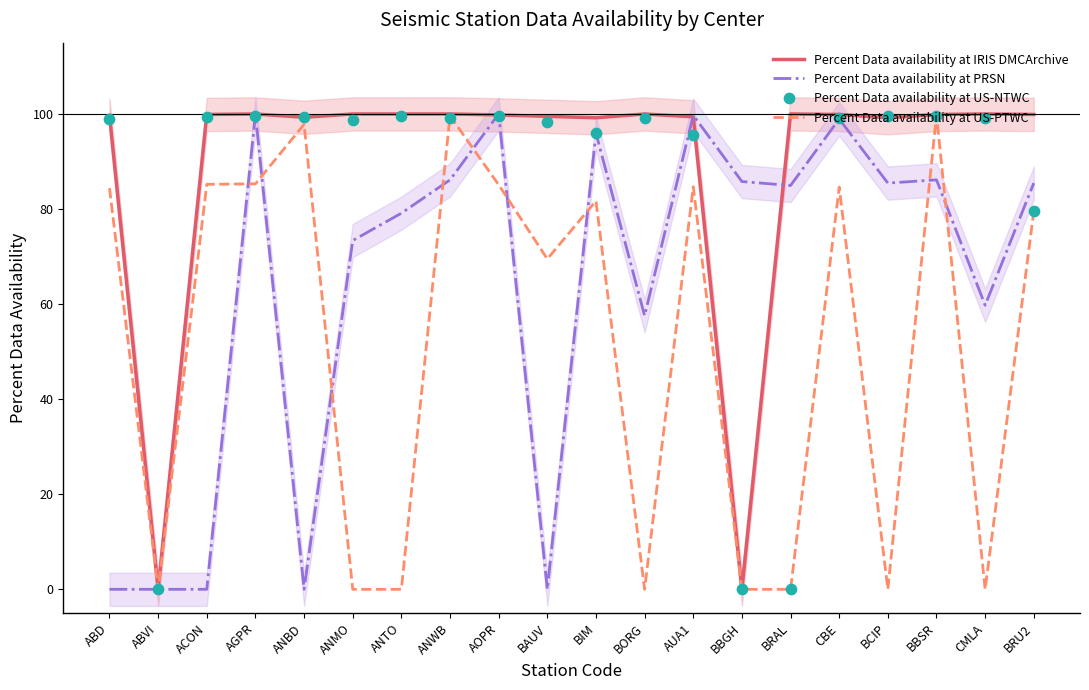

At which category is the sum across all series the highest?

BBSR